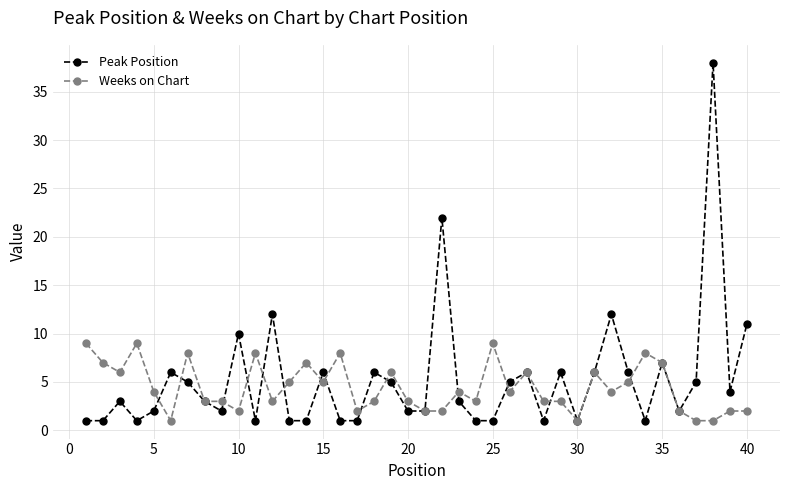

How many interior local peaks does the Peak Position series have?

12